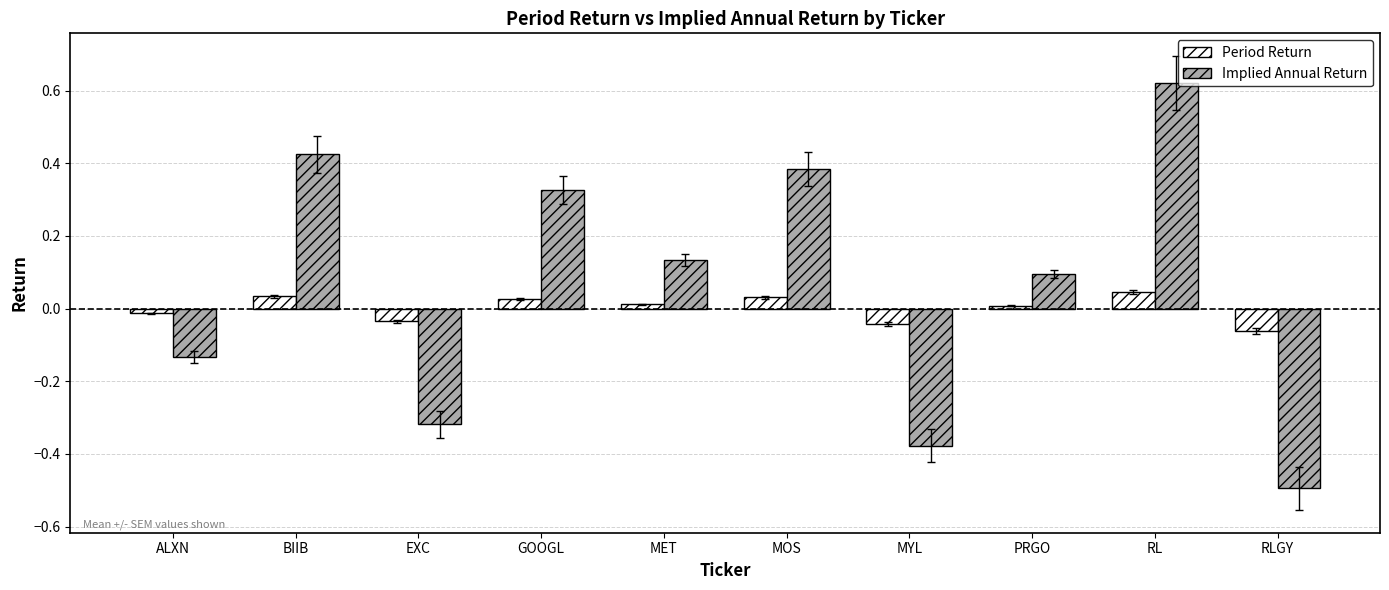

What is the difference between the maximum and minimum values in the Implied Annual Return series?

1.1